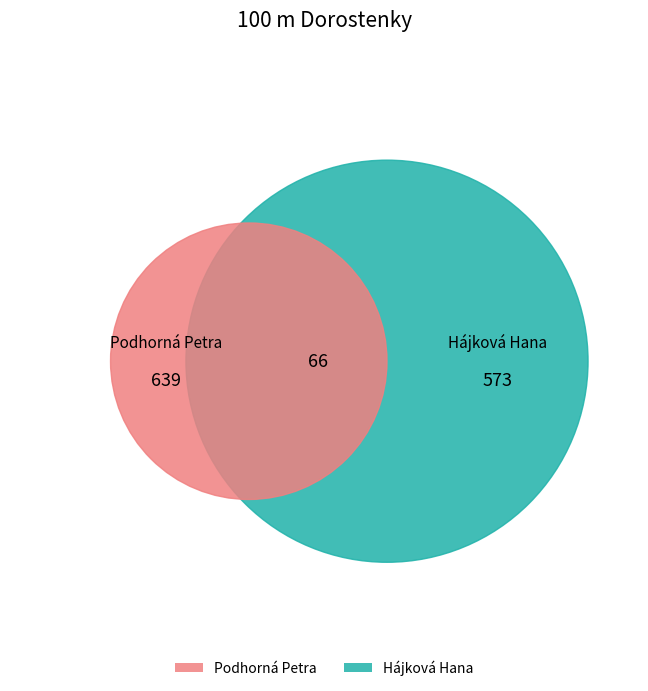

Is it true that Hájková Hana is 62% of the pie?

False